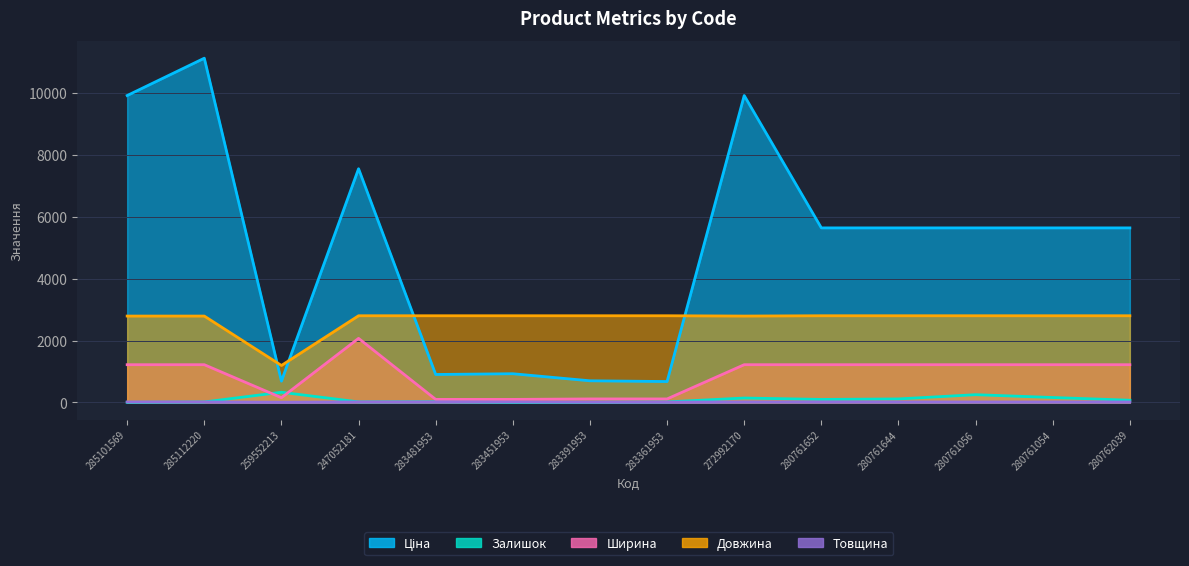

What is the sum of all Ширина values?

12414.5